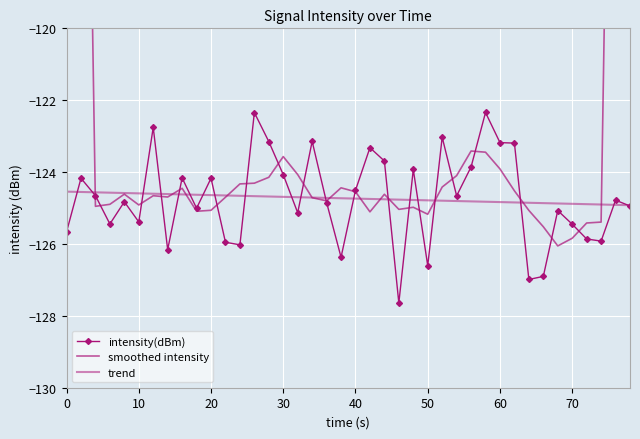

Is this an area chart (filled region under the line)?

No